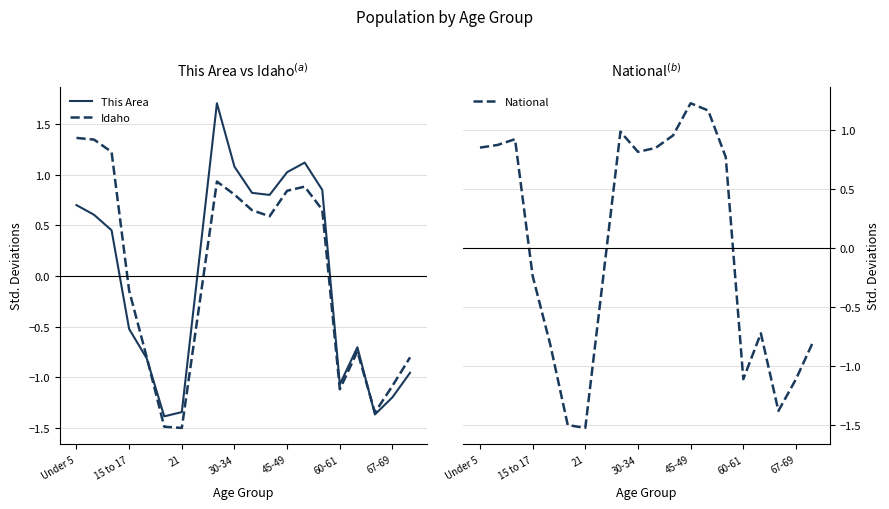

What are all the series names shown in the legend?

This Area, Idaho, National